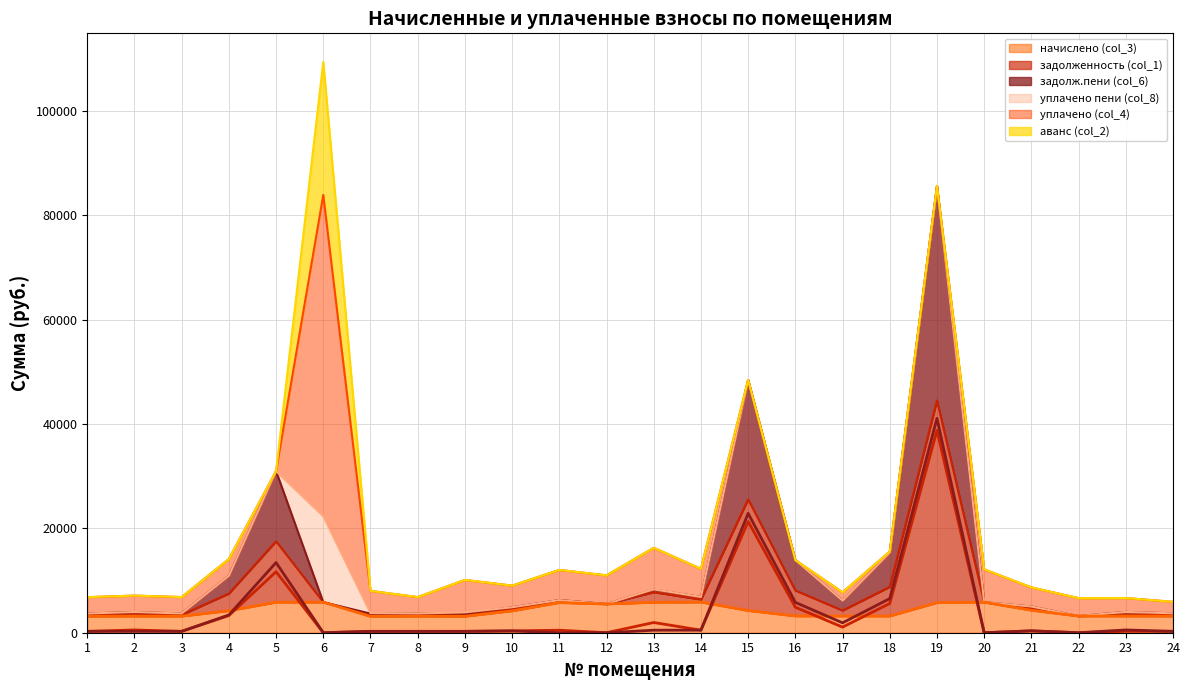

True or false: задолженность (col_1) and начислено (col_3) intersect in this chart.

True